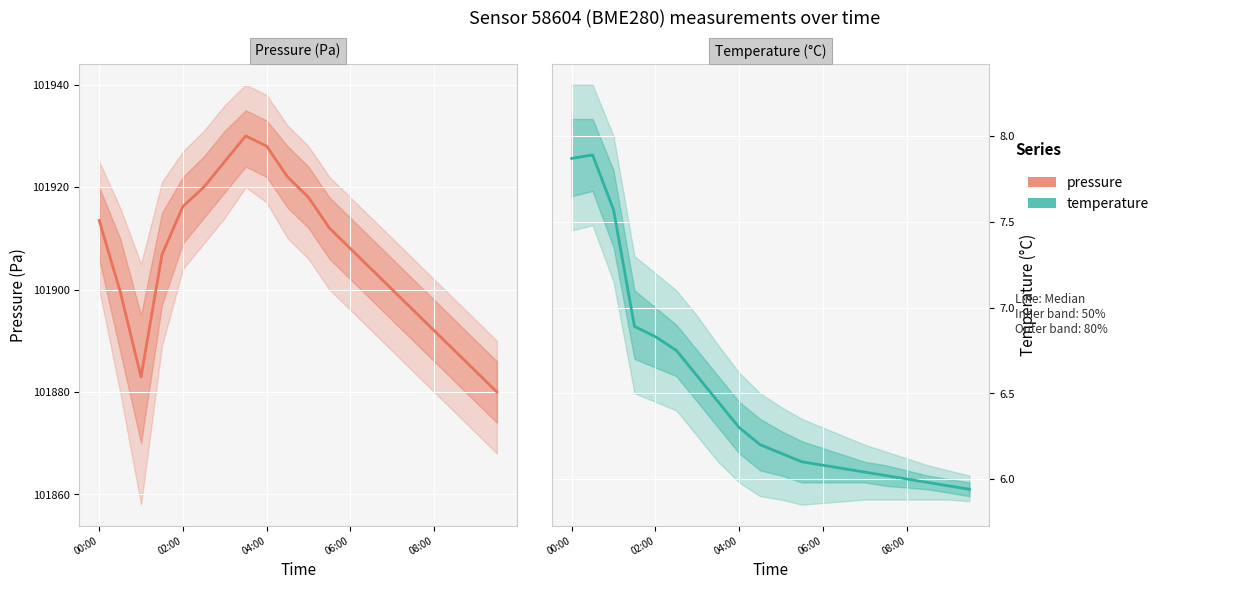

What position from the left is 06:00?

4